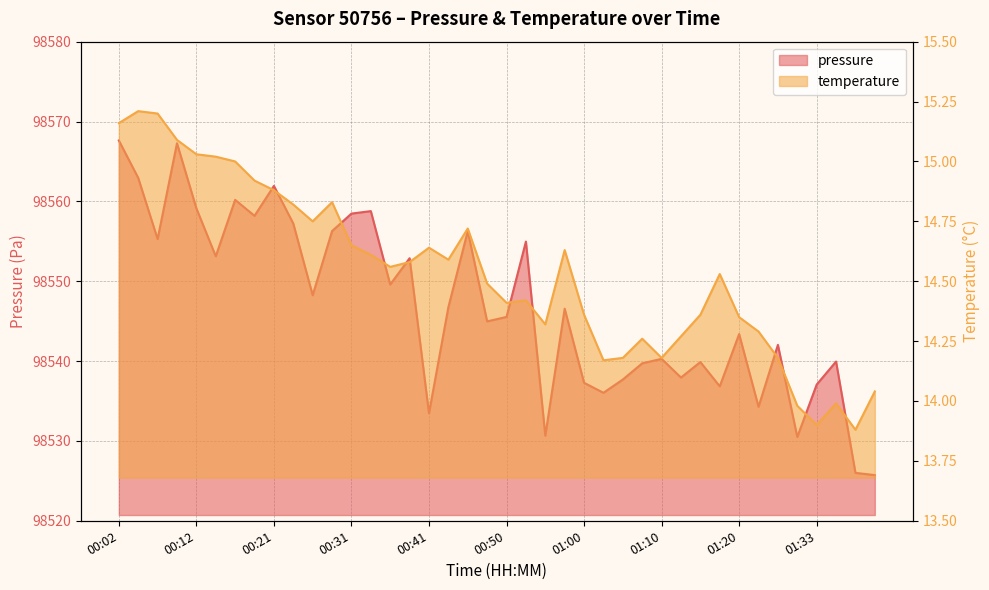

How many series are shown in this chart?

2